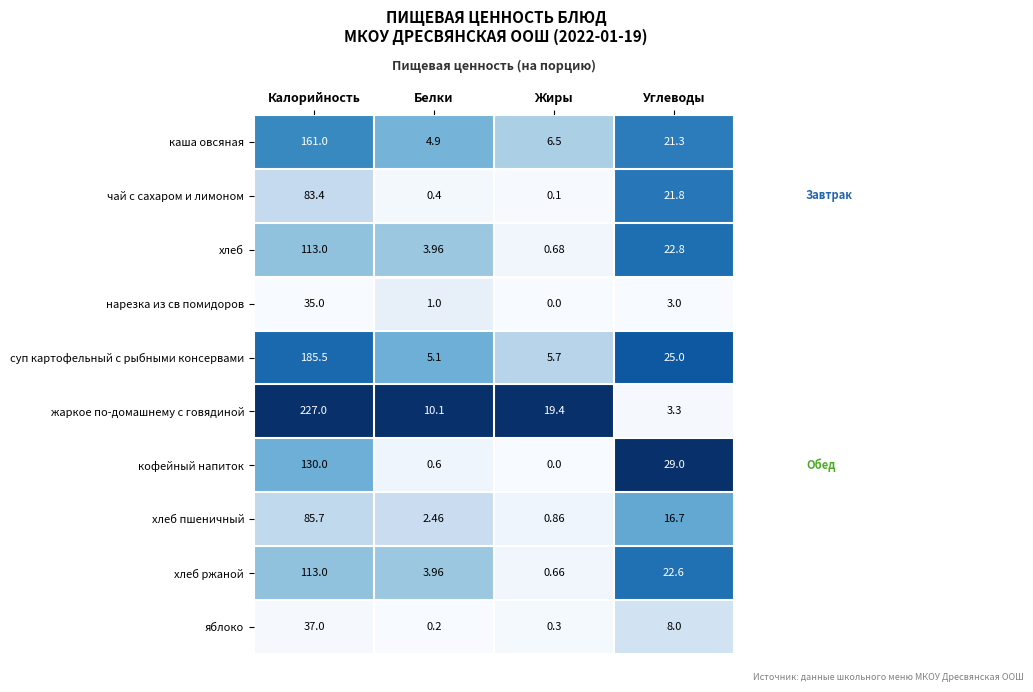

At which label does чай с сахаром и лимоном reach its peak?

Калорийность